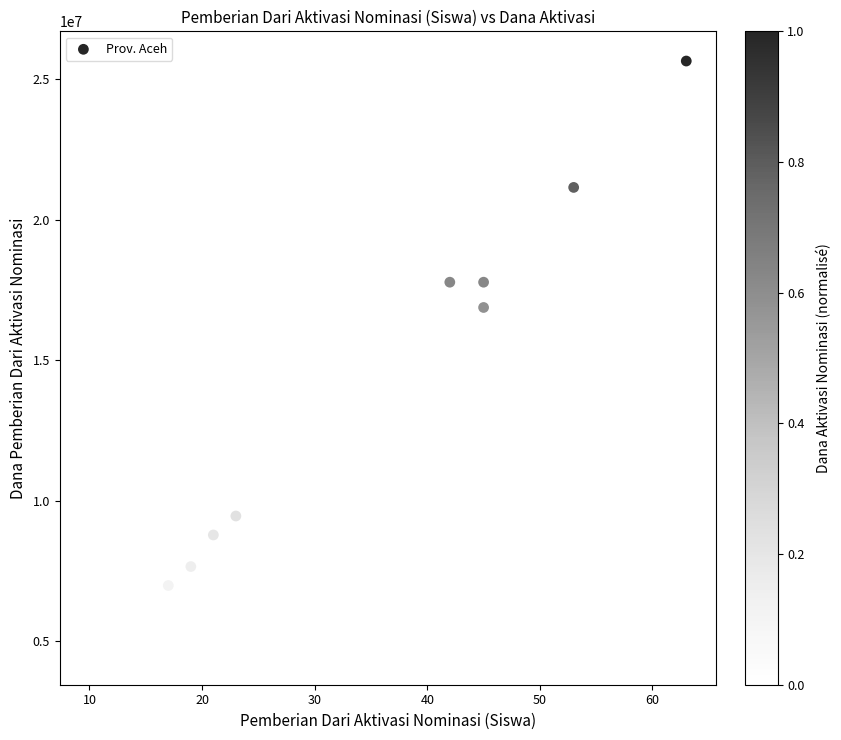

What Y value in the scatter plot is closest to 15075000?

16875000